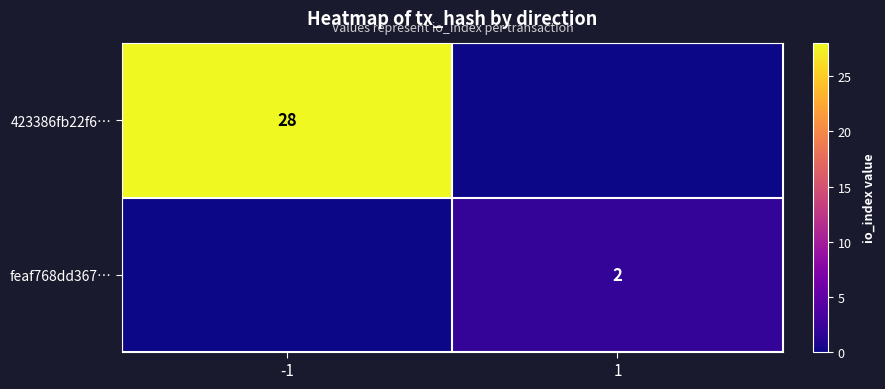

True or false: 423386fb22f6… has a value of 28 at -1.

True